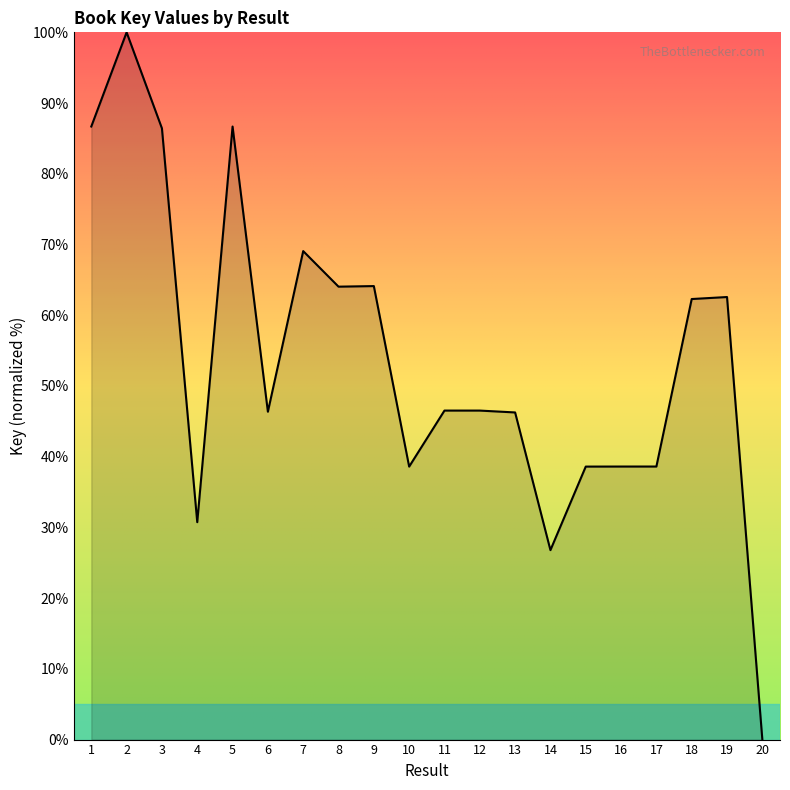

At which label does the data first exceed 46?

1